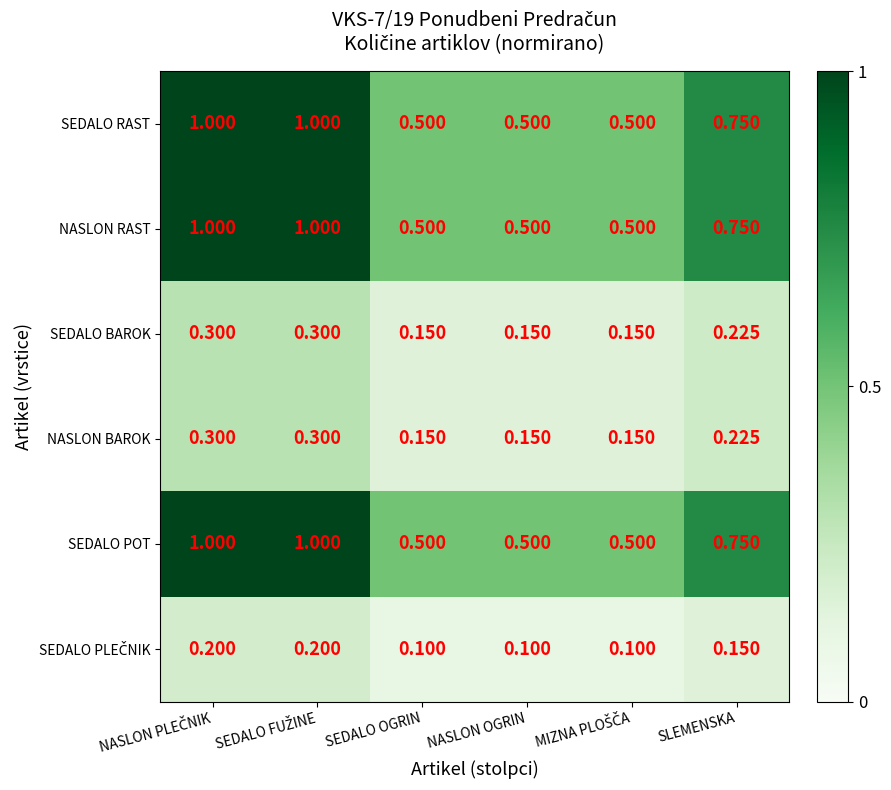

Between SEDALO FUŽINE and SEDALO OGRIN, which series saw the biggest shift?

SEDALO RAST